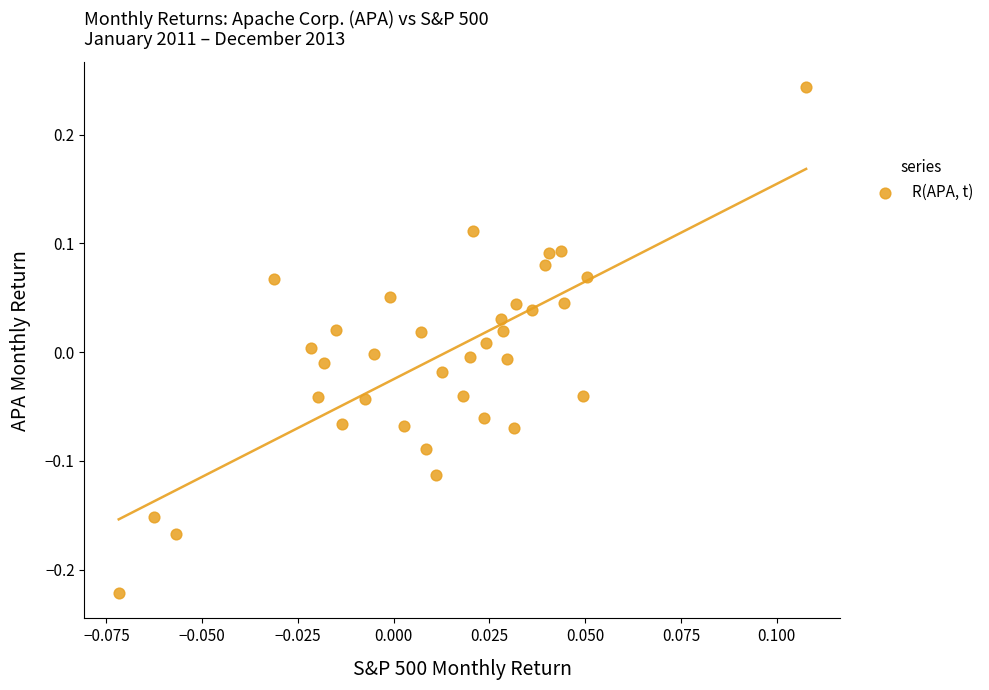

What is the range of Y values (max minus min)?

0.5